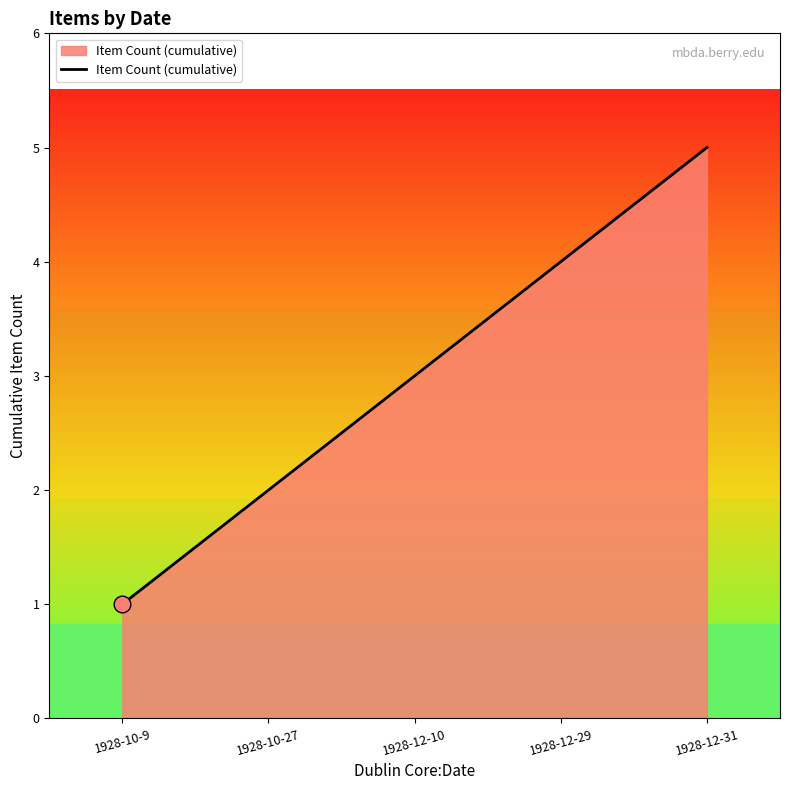

The value at 1928-10-27 is 1. True or false?

False